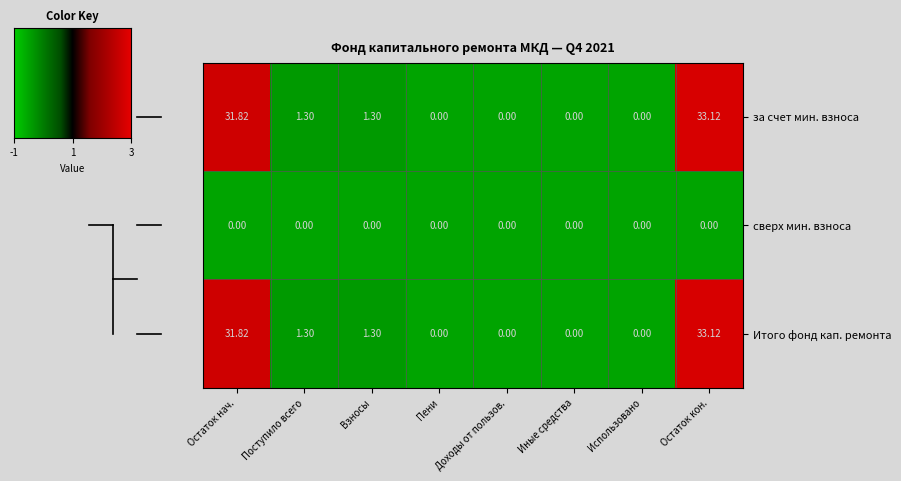

At which label does Итого фонд кап. ремонта reach its peak?

Остаток кон.